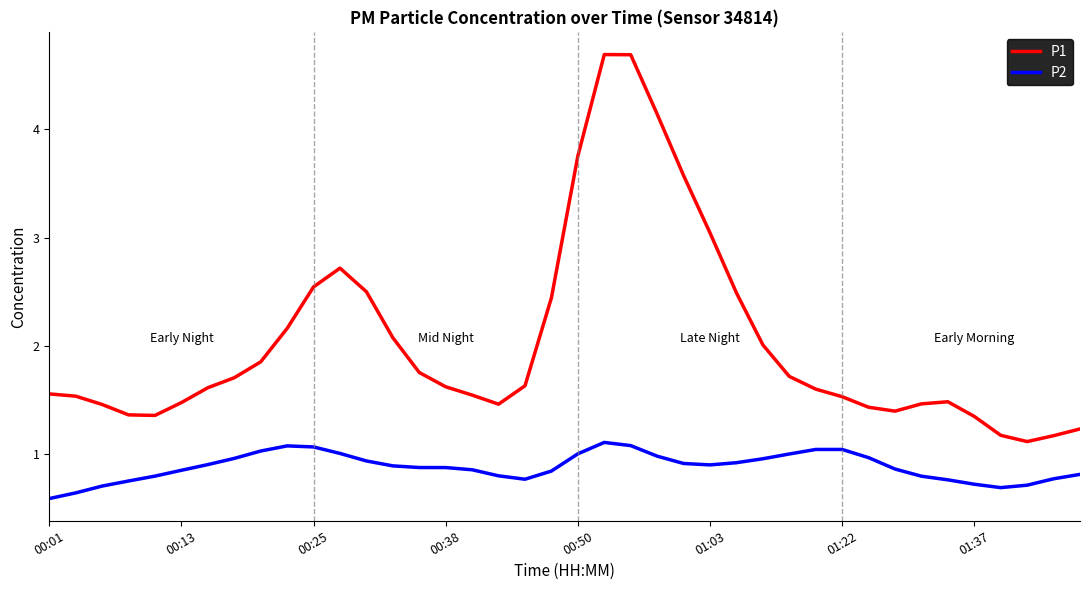

What is the minimum value shown in the chart?

0.6